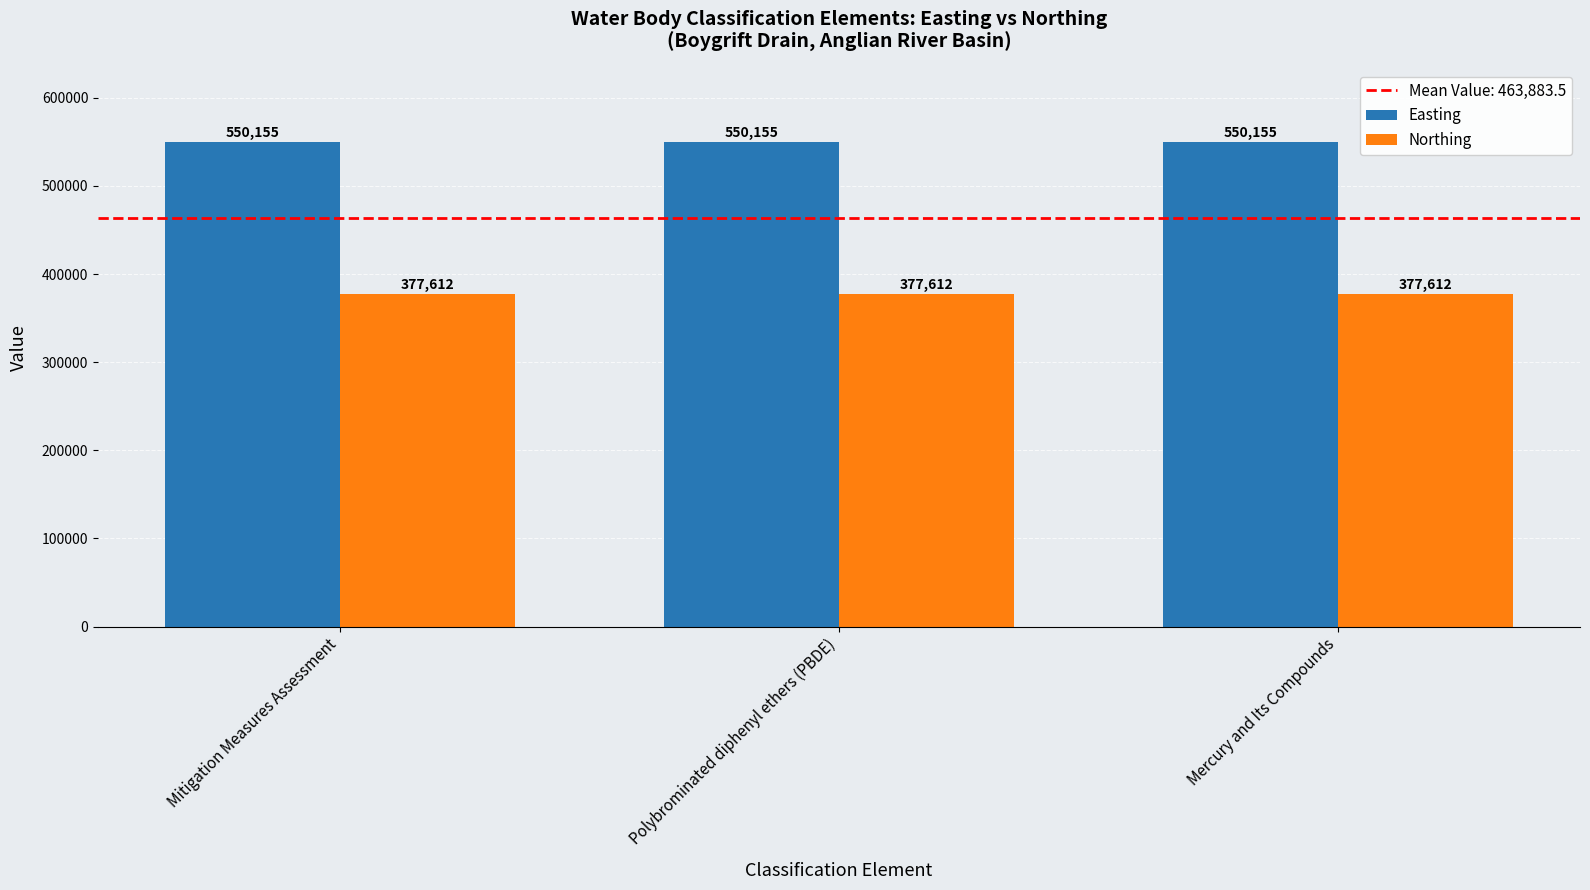

Read the Easting value at Polybrominated diphenyl ethers (PBDE).

550155